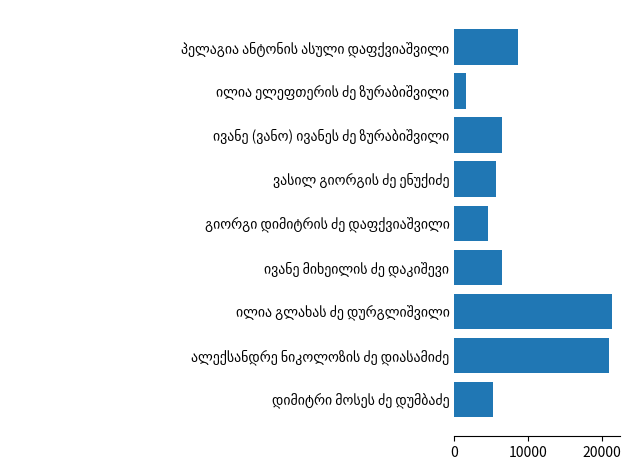

What is the greatest value displayed?

21344